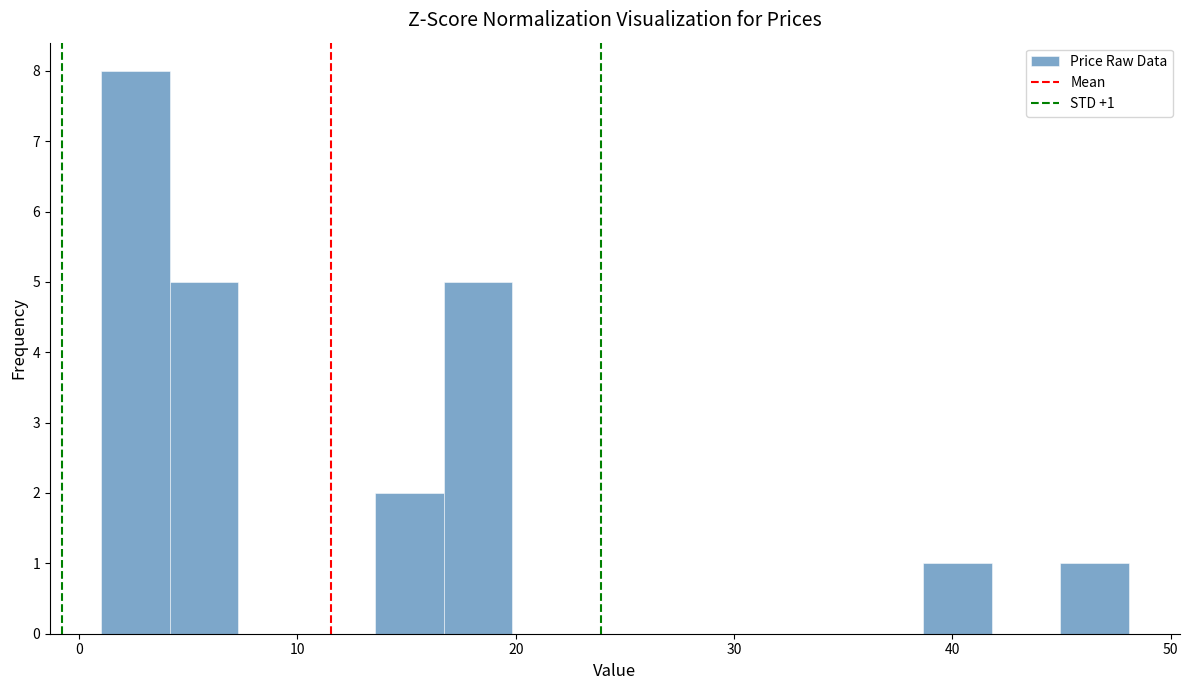

Around what value on the x-axis is the tallest bar? Give the approximate position of its centre, as read against the axis.

3